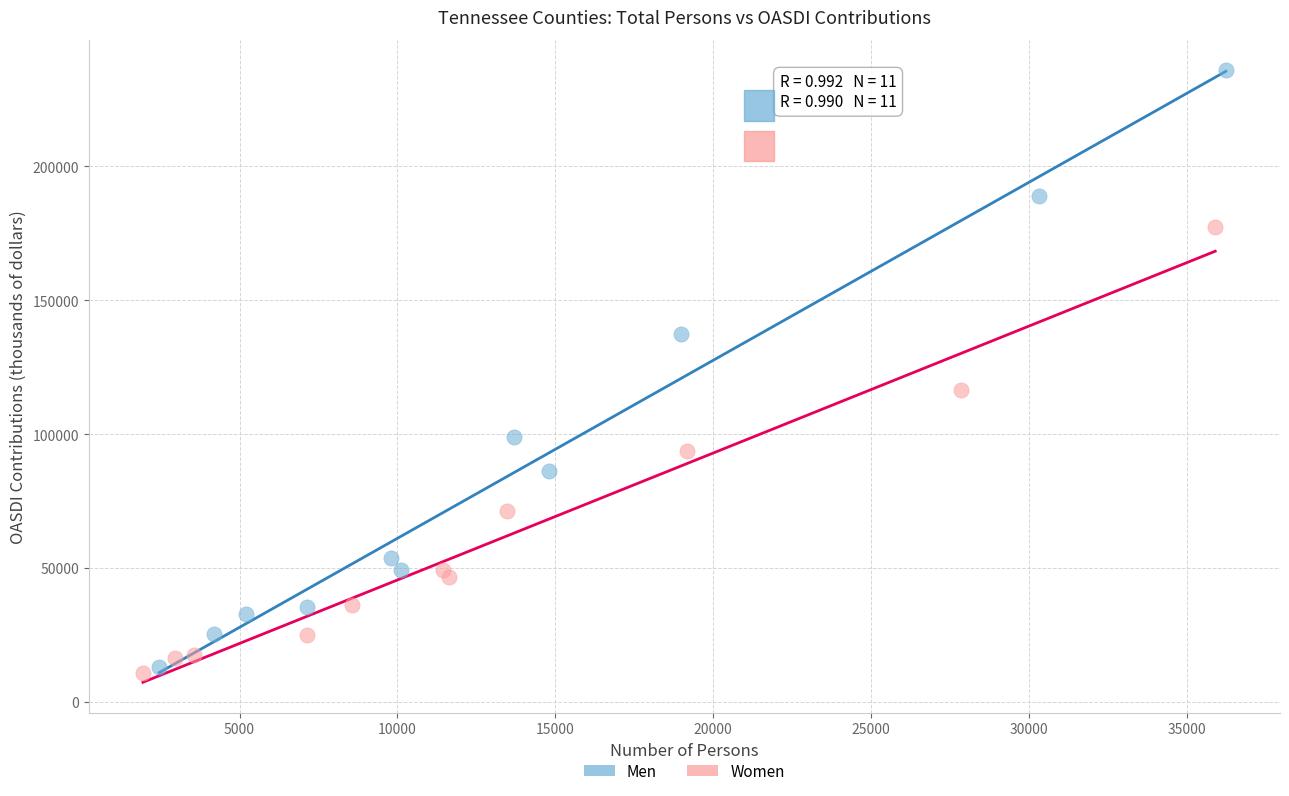

Which series reaches the minimum Y coordinate?

Women